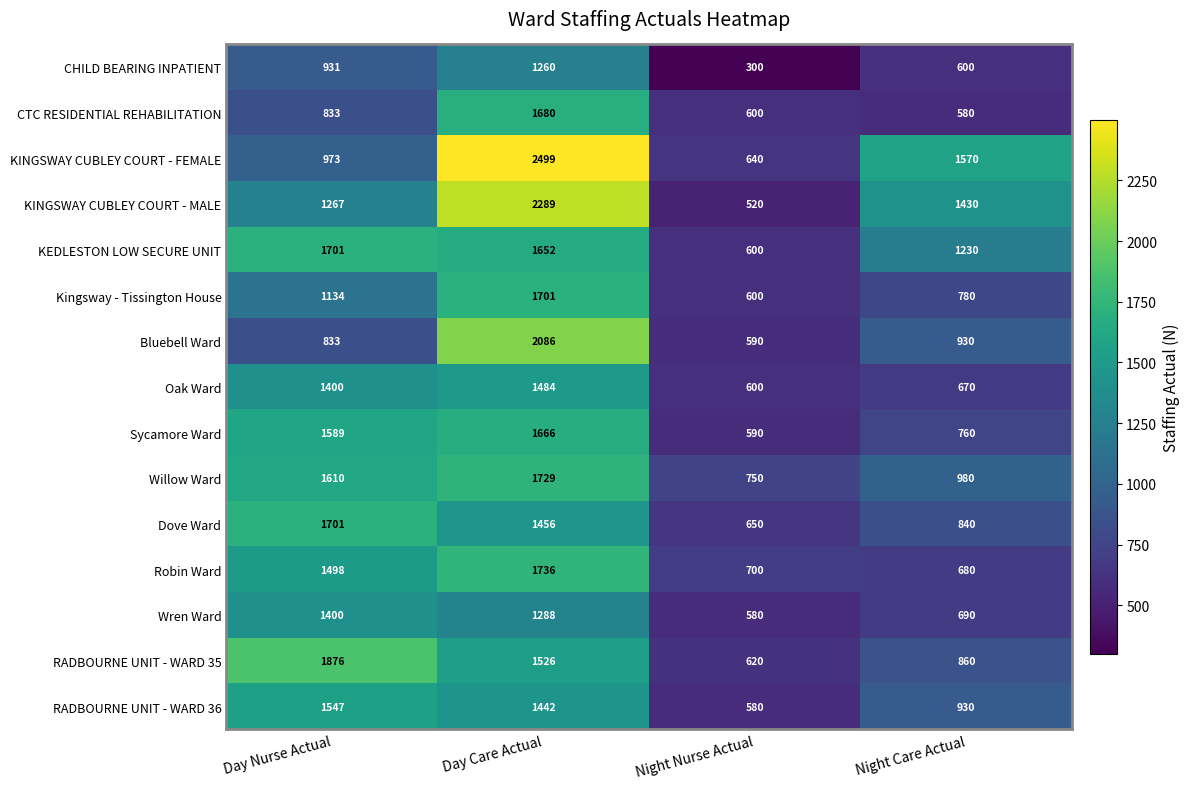

What is the difference between the maximum and second lowest values in the KEDLESTON LOW SECURE UNIT series?

471